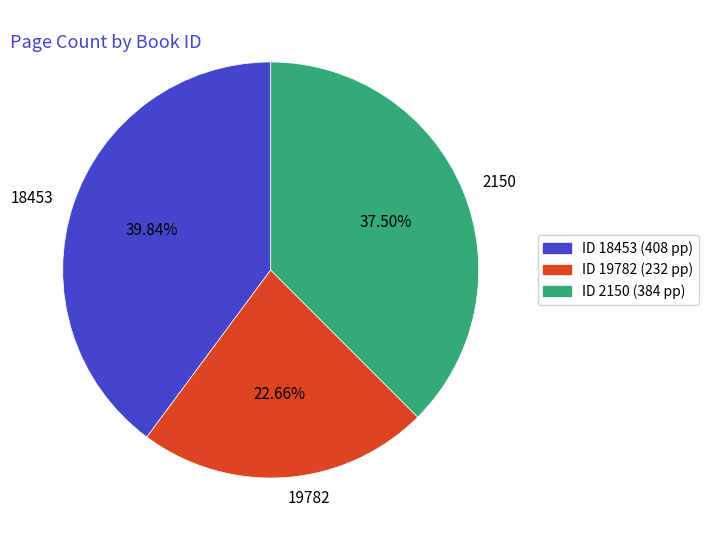

Does 18453 account for over 50% of the chart?

No